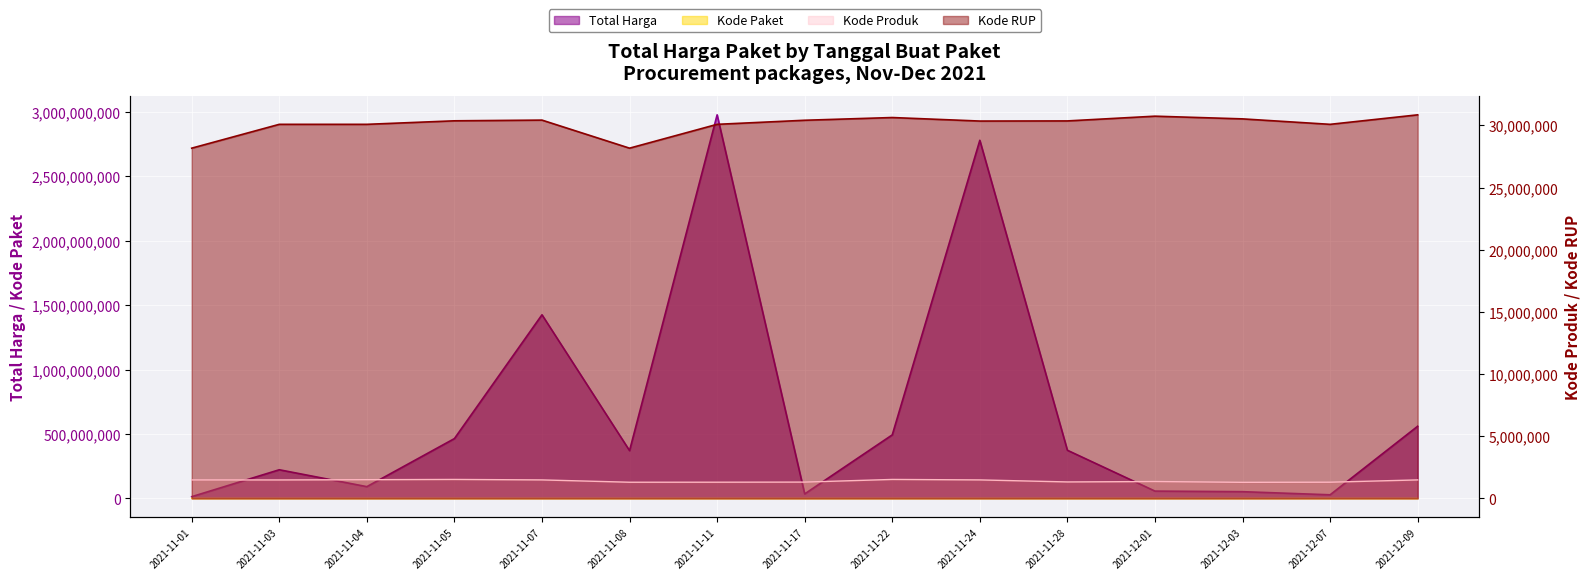

Is the value of Kode RUP at 2021-11-03 greater than the value of Total Harga at 2021-11-24?

No